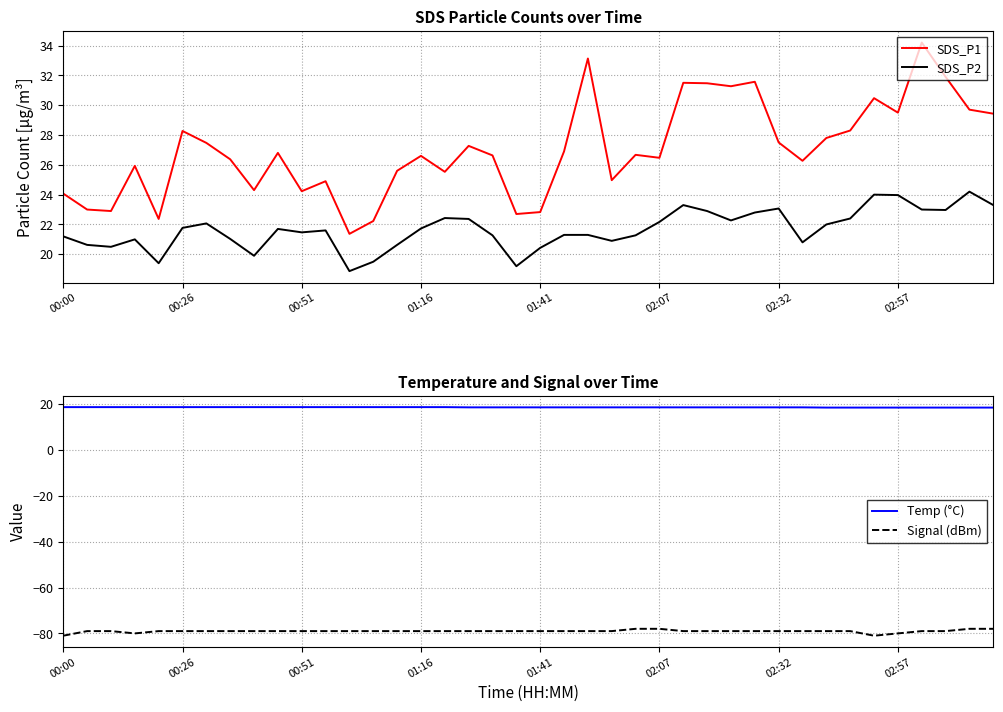

Which series has the largest total across all categories?

SDS_P1